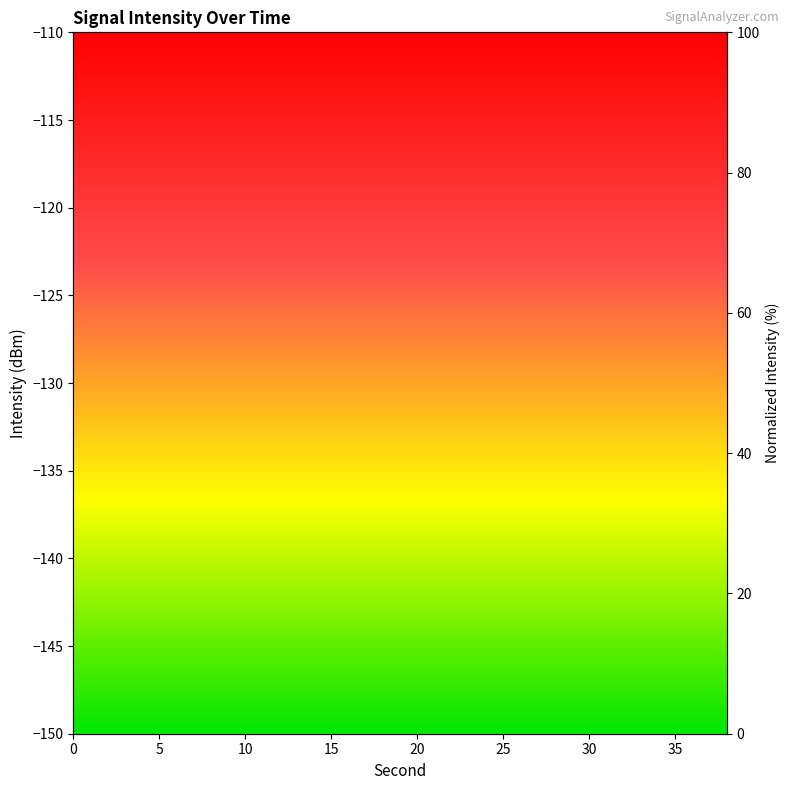

What value does the data have at 20?

66.6